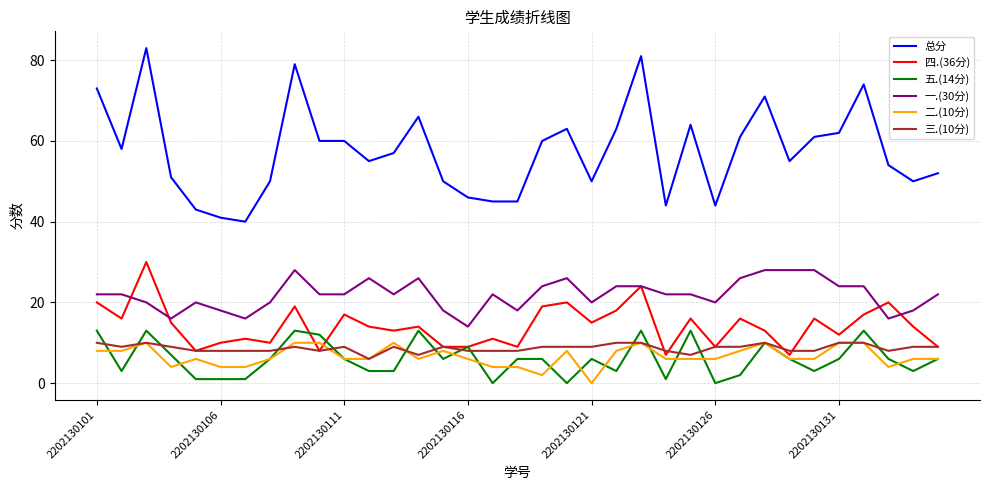

How many interior local peaks does the 四.(36分) series have?

12